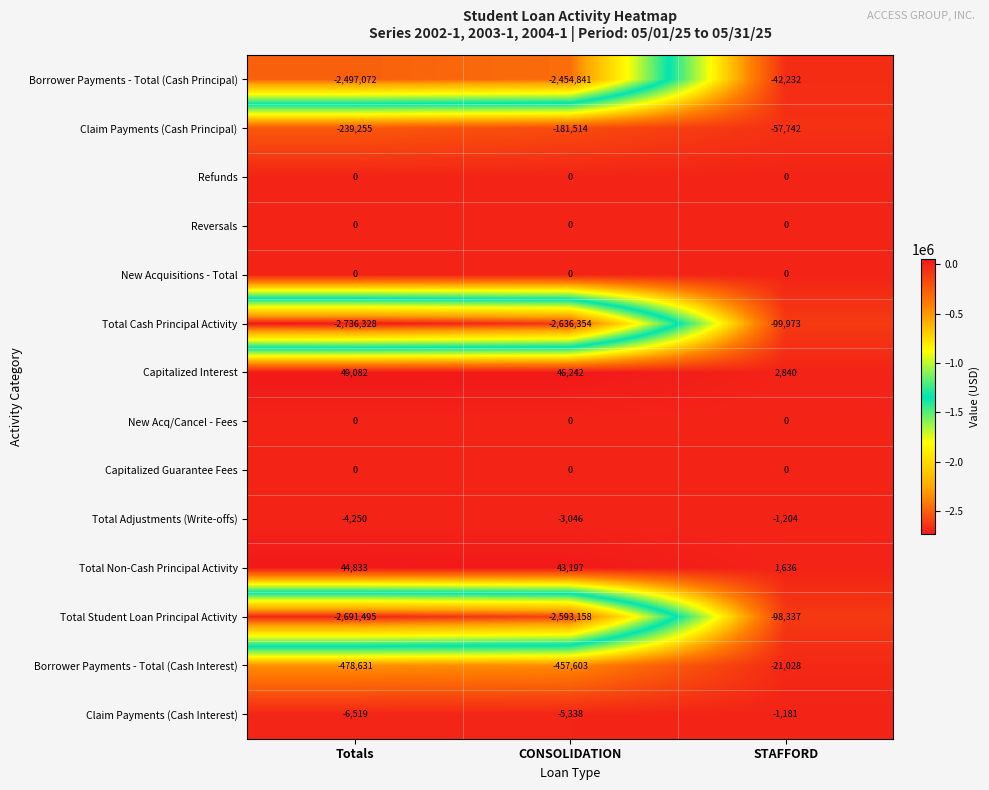

The value of Claim Payments (Cash Interest) at CONSOLIDATION is -5338. True or false?

True